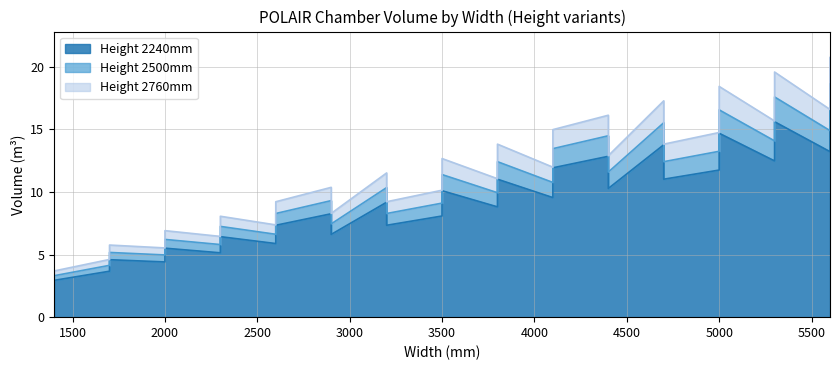

True or false: Height 2760mm and Height 2240mm cross at least once.

False